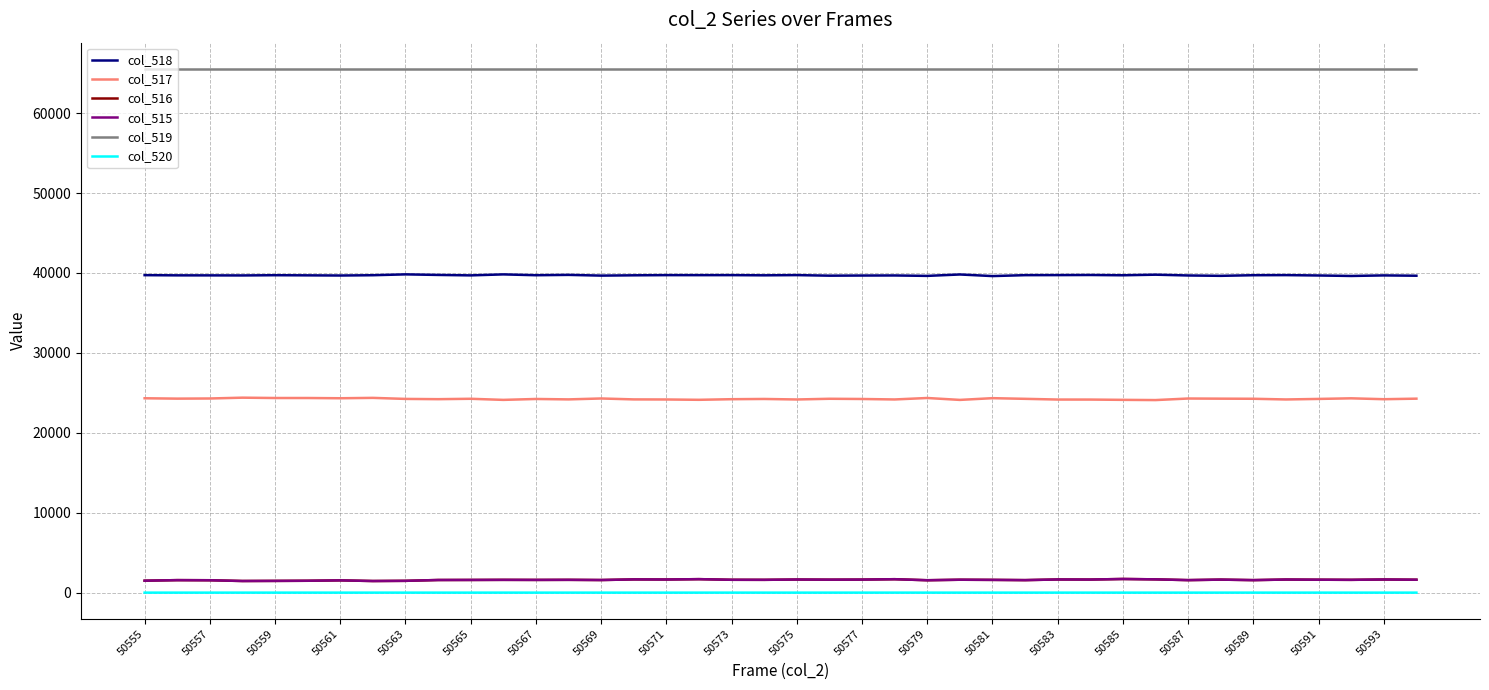

True or false: col_515 and col_517 cross at least once.

False